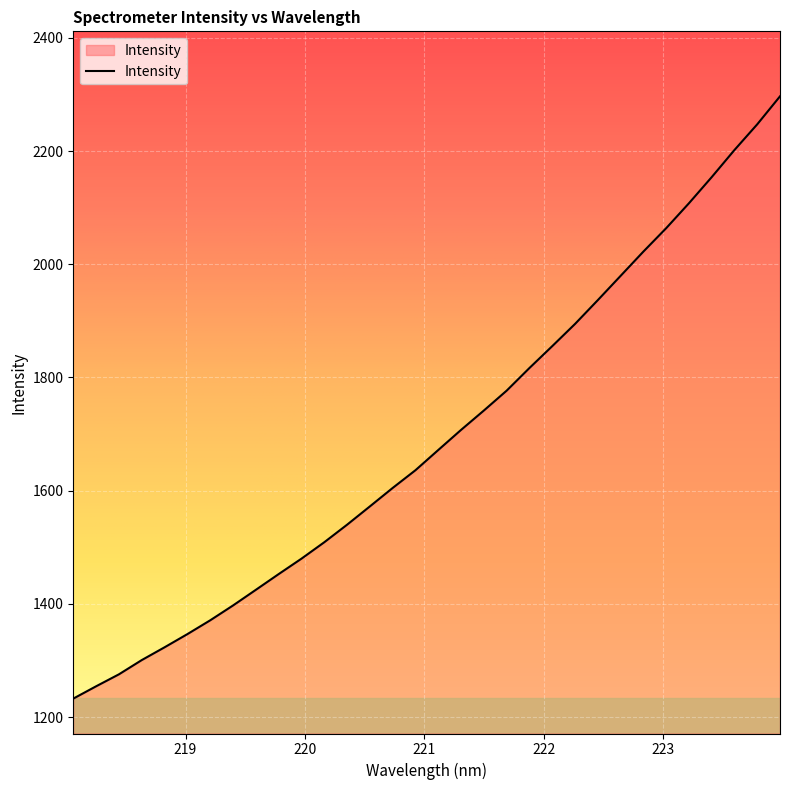

What is the minimum value shown in the chart?

1232.6